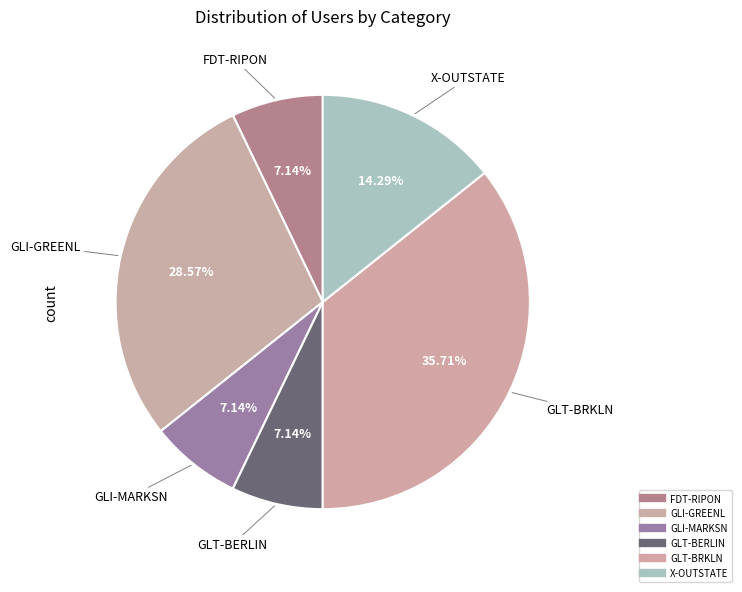

What is the smallest slice in the pie chart?

FDT-RIPON